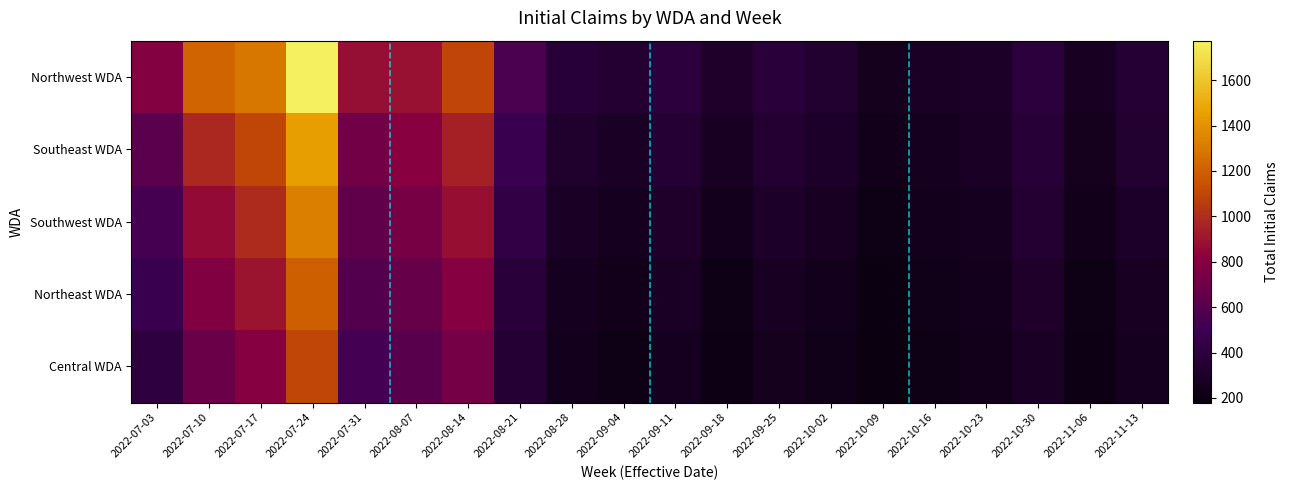

At which category is the sum across all series the highest?

2022-07-24